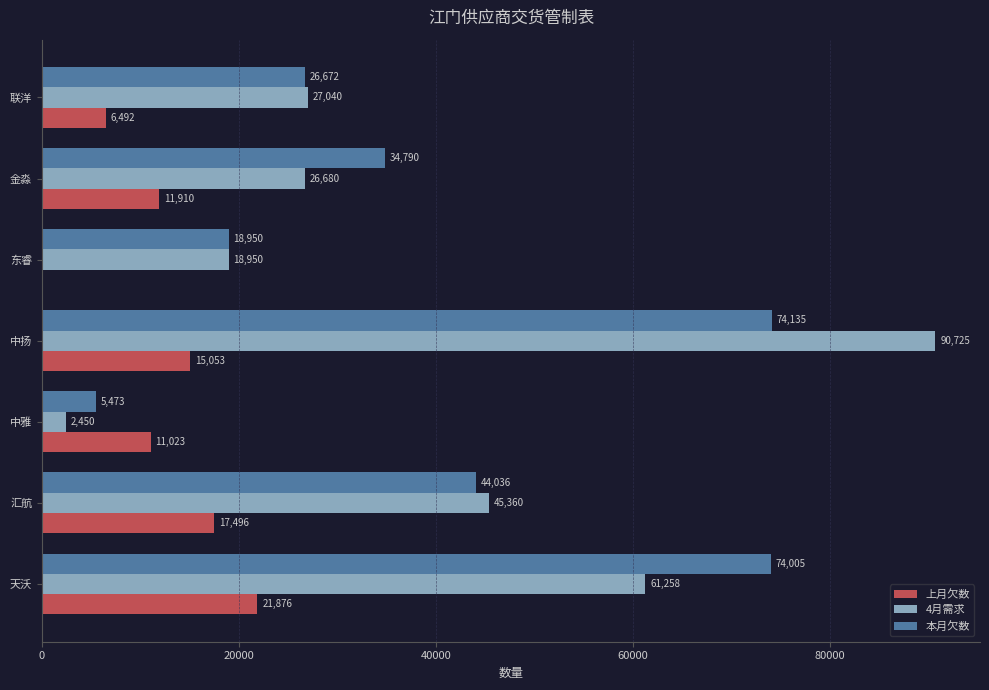

Which category has the highest value across all series?

中扬